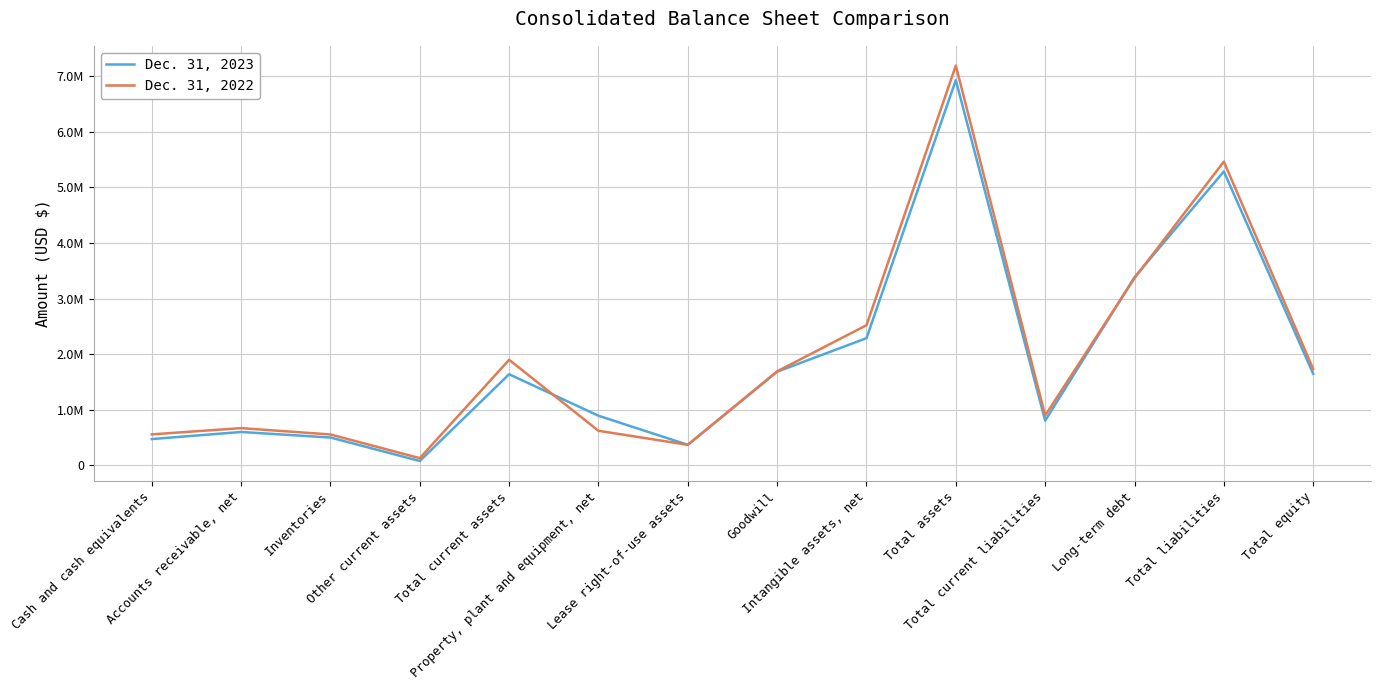

Is this an area chart (filled region under the line)?

No